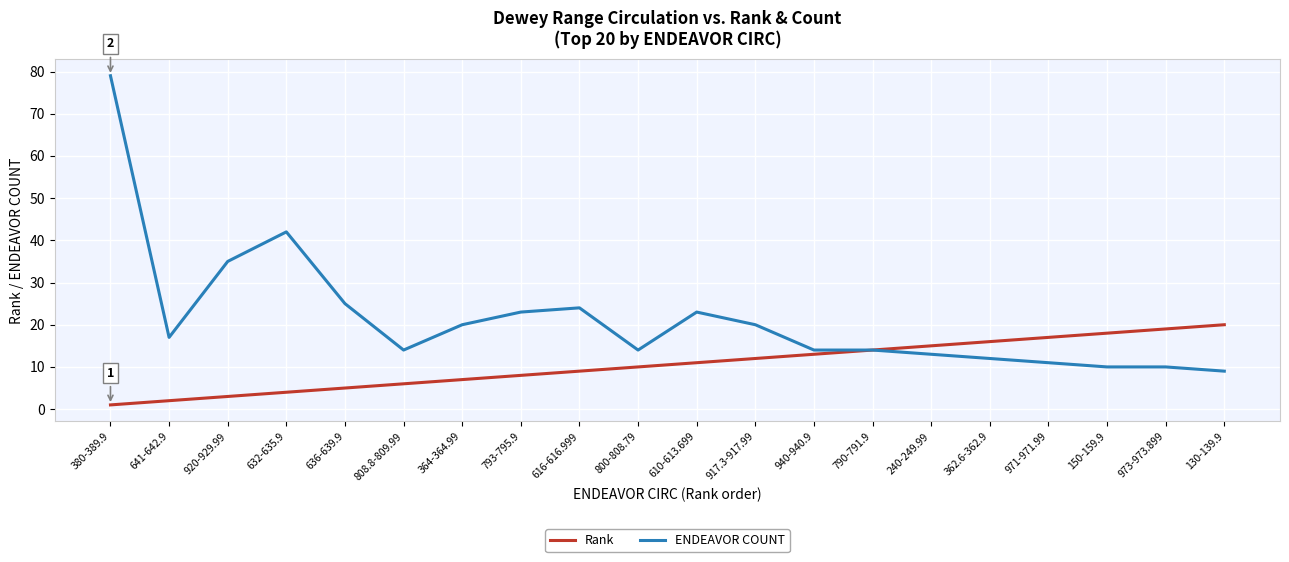

True or false: Rank has a value of 3 at 610-613.699.

False